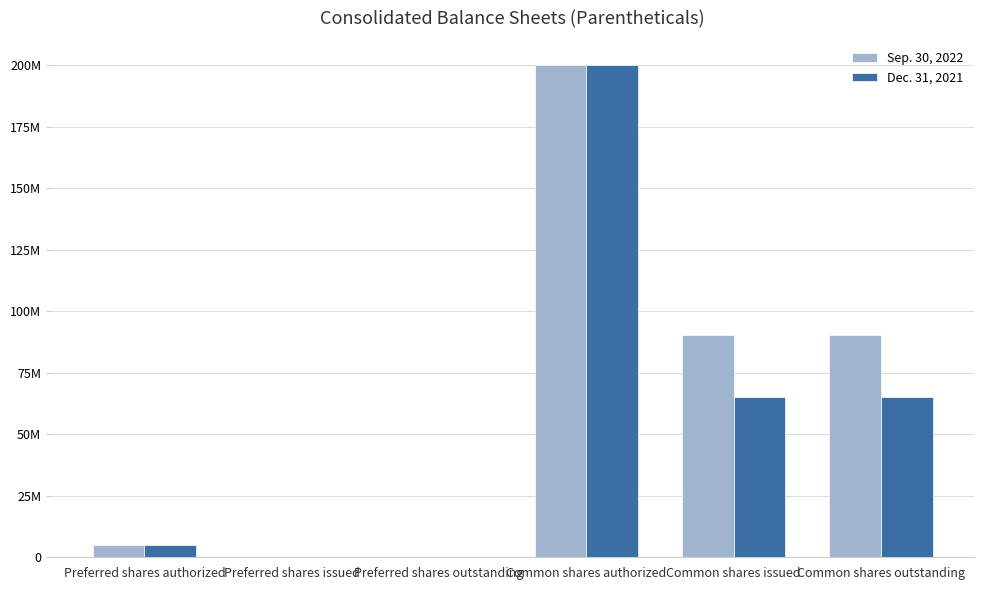

Are the bars grouped side by side (vs. stacked)?

Yes